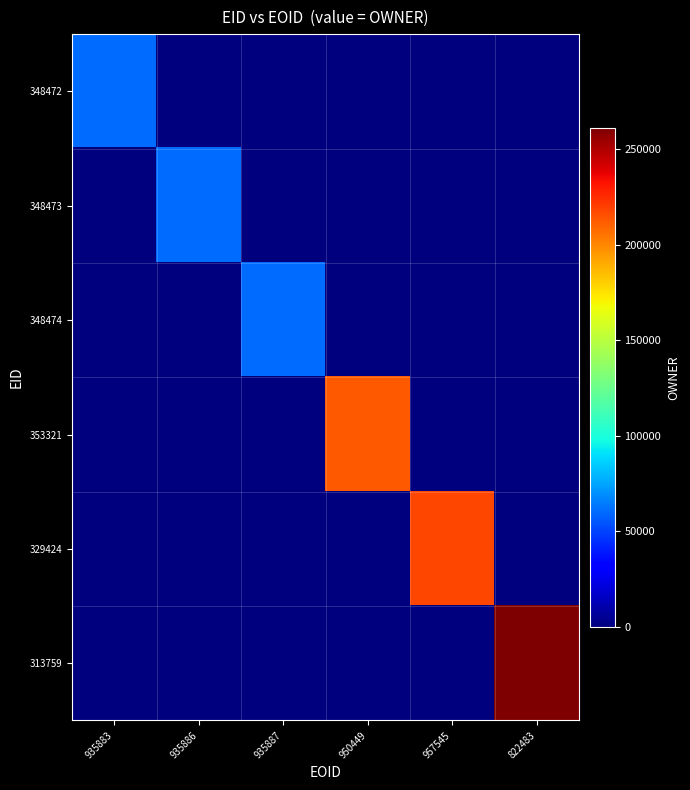

Reading left to right, transcribe all the data shown in this chart.

348472: 935883=60420	935886=0	935887=0	950449=0	957545=0	822483=0
348473: 935883=0	935886=60420	935887=0	950449=0	957545=0	822483=0
348474: 935883=0	935886=0	935887=60420	950449=0	957545=0	822483=0
353321: 935883=0	935886=0	935887=0	950449=213034	957545=0	822483=0
329424: 935883=0	935886=0	935887=0	950449=0	957545=218229	822483=0
313759: 935883=0	935886=0	935887=0	950449=0	957545=0	822483=261377